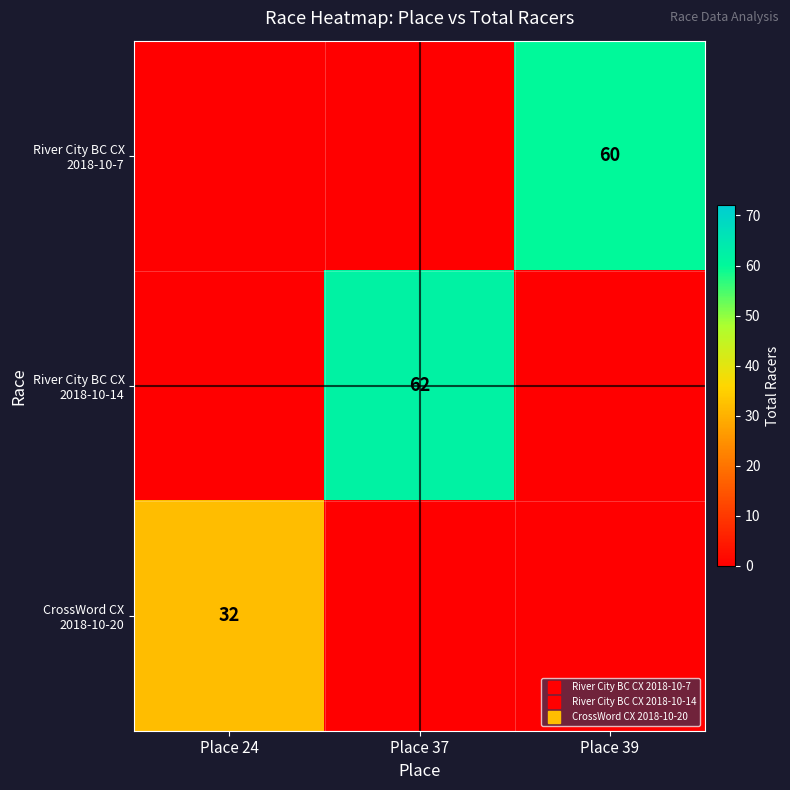

What is the difference between the maximum and minimum values in the River City BC CX 2018-10-7 series?

60